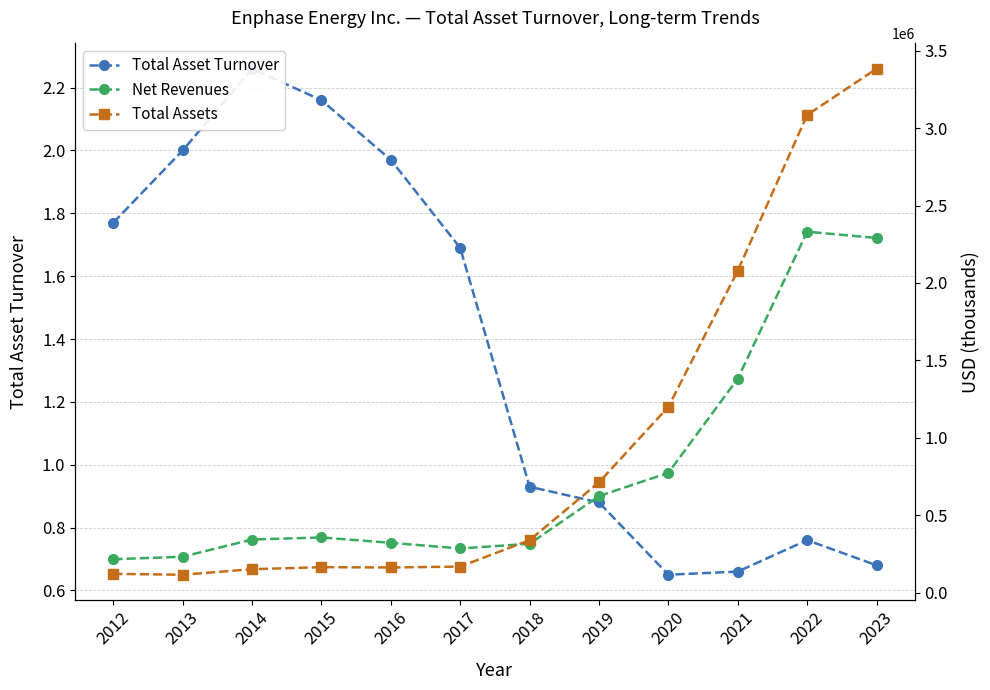

Does the chart have visible grid lines?

Yes